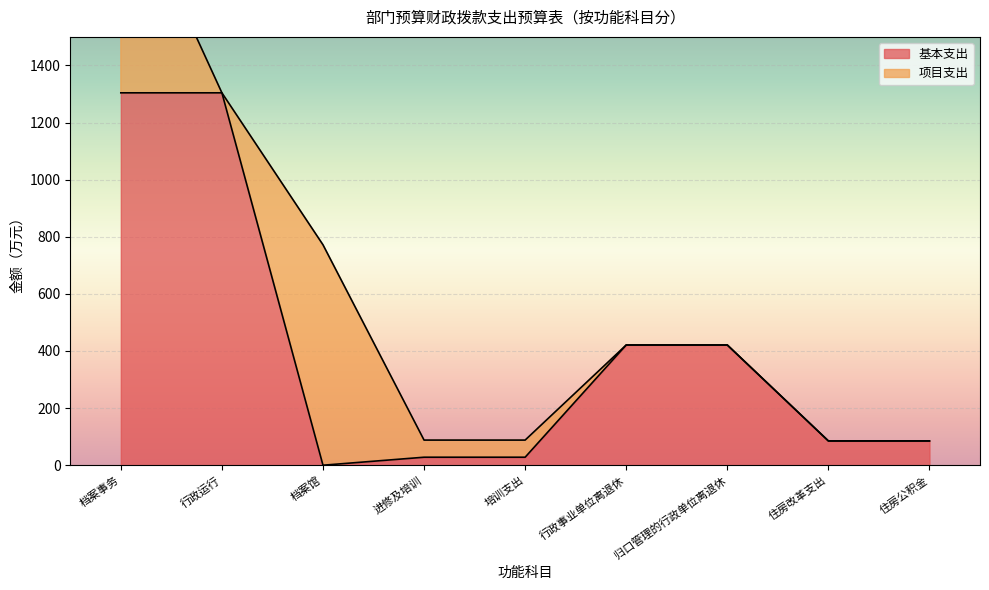

What value does the 基本支出 series have at 行政事业单位离退休?

421.0